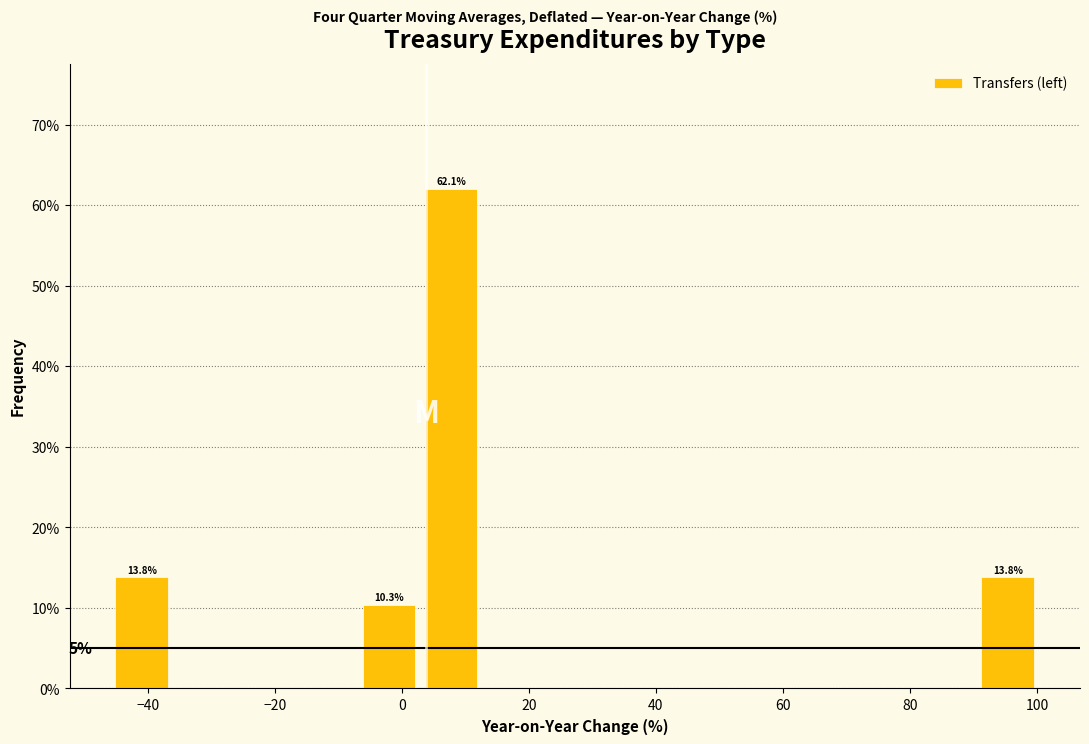

Which range on the x-axis has the tallest bar?

2 to 12